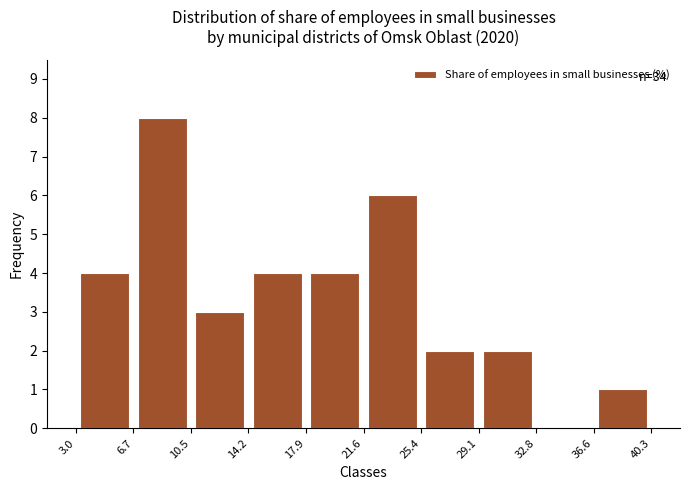

Over which range of the x-axis is the bar tallest?

6.7 to 10.5